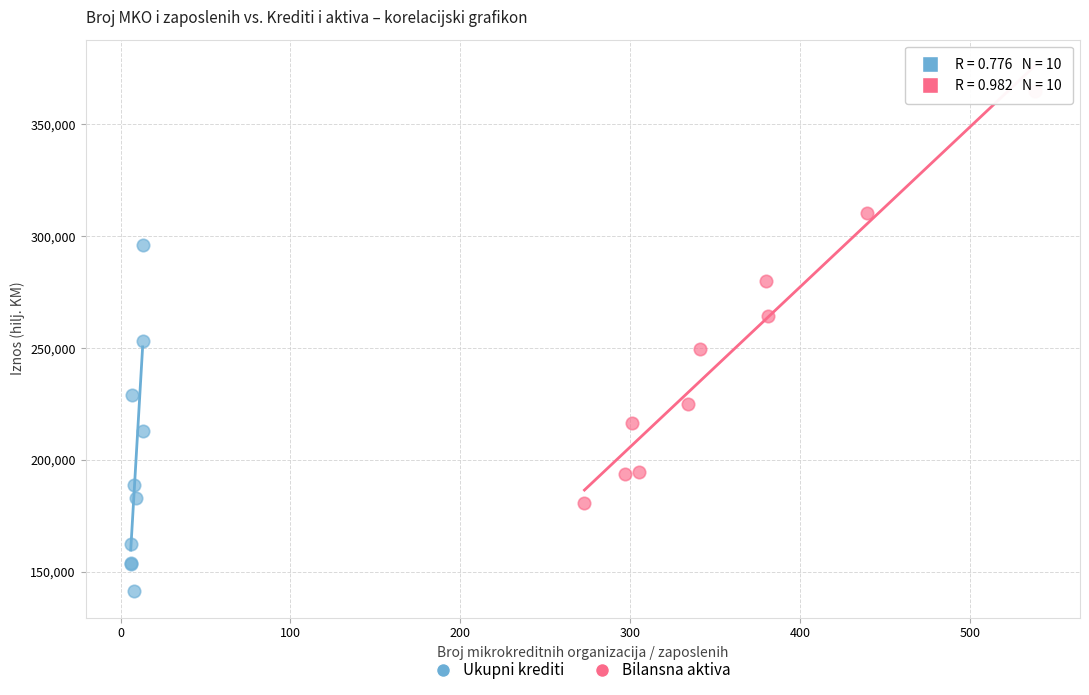

Which series has the largest Y range (max minus min)?

Bilansna aktiva